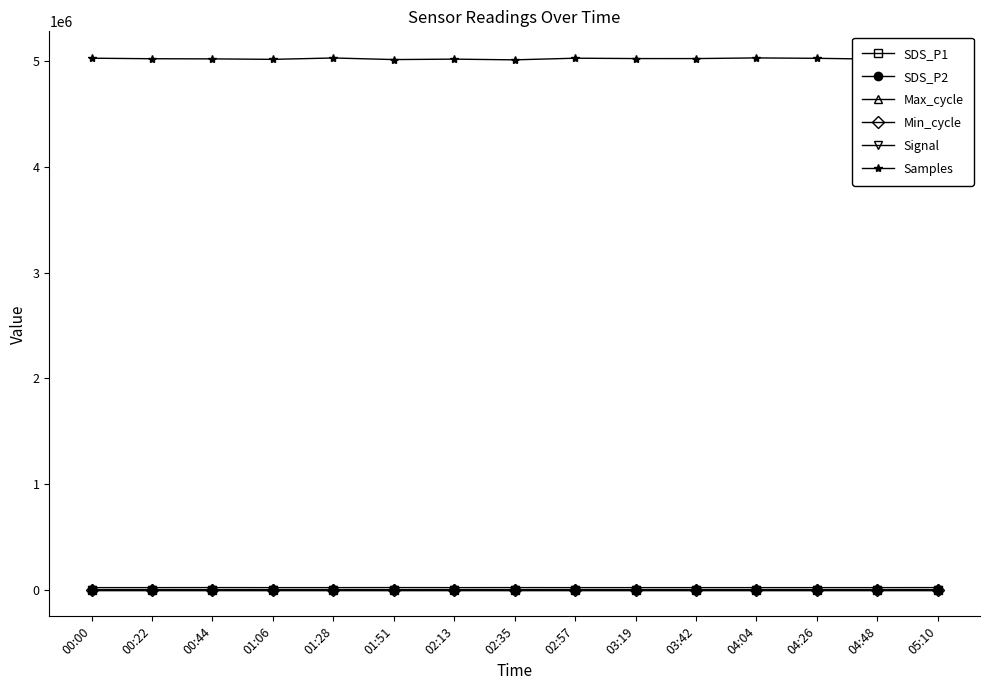

Reading left to right, what are all the values shown in this chart?

SDS_P1: 5.1	3.4	3.1	5.3	4.0	4.4	3.9	4.4	3.7	2.5	4.4	4.7	3.6	3.9	4.4
SDS_P2: 3.2	2.4	2.3	2.5	2.0	2.2	2.3	2.4	2.3	2.1	2.2	2.3	2.2	2.3	2.0
Max_cycle: 20030.0	20045.0	20431.0	20029.0	20057.0	20491.0	20050.0	20314.0	20029.0	20038.0	20037.0	20038.0	20014.0	20050.0	20314.0
Min_cycle: 28.0	28.0	28.0	28.0	28.0	28.0	28.0	28.0	28.0	28.0	28.0	28.0	28.0	28.0	28.0
Signal: -77.0	-78.0	-77.0	-78.0	-78.0	-77.0	-77.0	-76.0	-78.0	-74.0	-77.0	-78.0	-77.0	-77.0	-76.0
Samples: 5027551.0	5022596.0	5021107.0	5016694.0	5029680.0	5014670.0	5018666.0	5012103.0	5027558.0	5024242.0	5024155.0	5030204.0	5026519.0	5018666.0	5012103.0